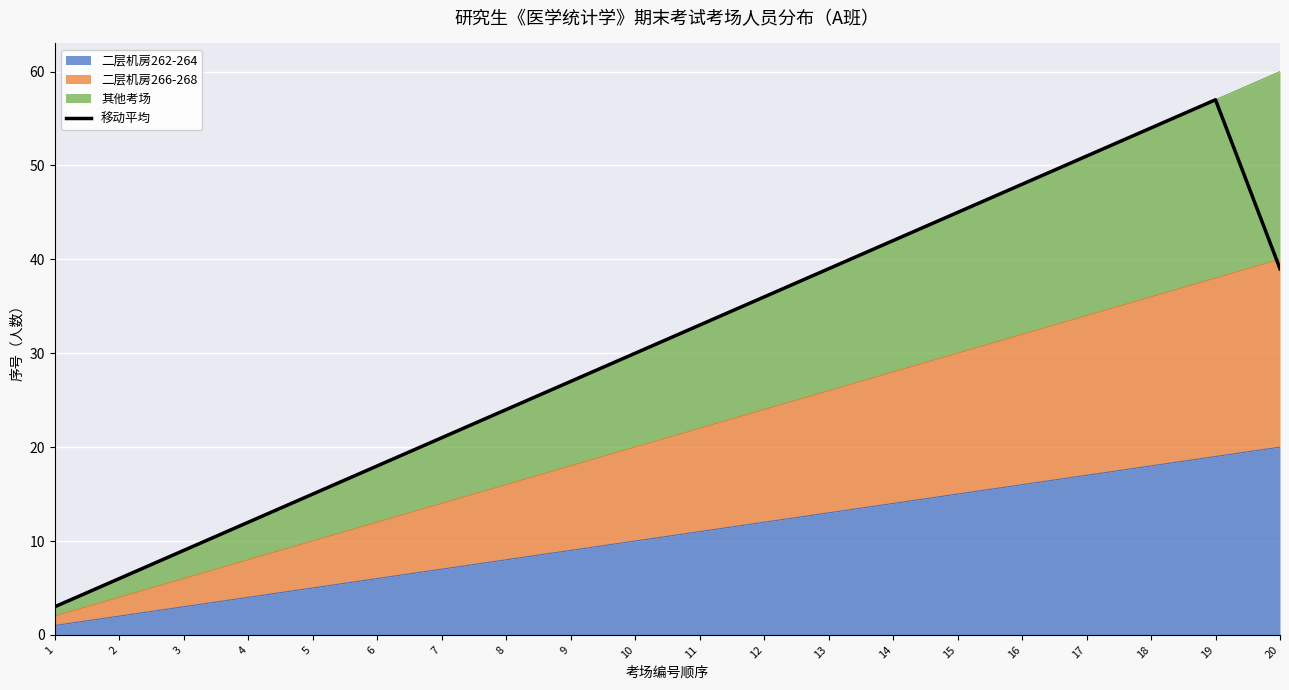

How many data points are above 33?

9